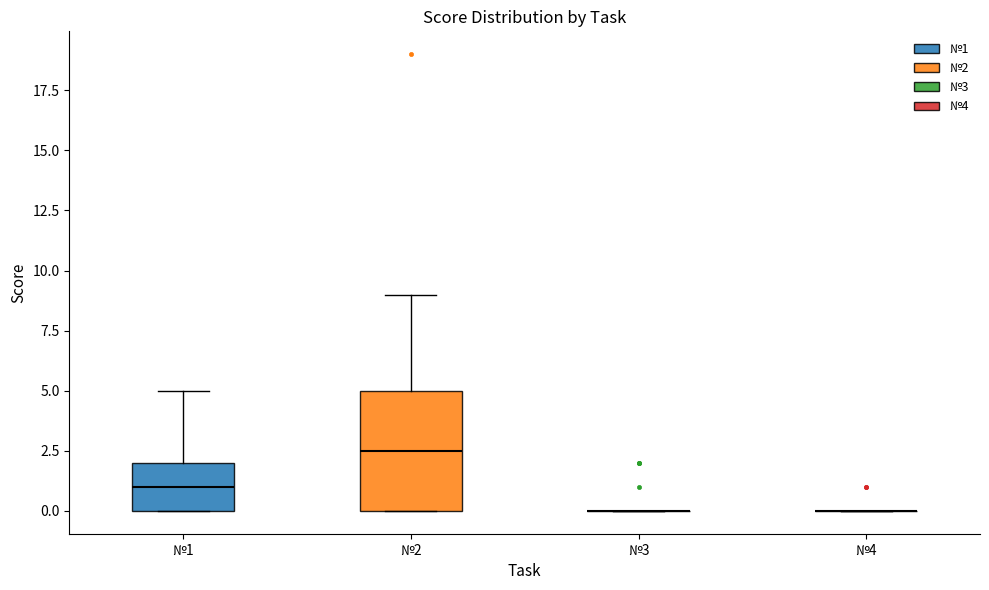

Reading left to right, transcribe this box plot: for each box, give where its median line is, the range the box spans, and where its two whiskers end, as read against the y-axis. The values are not printed on the chart, so give them approximately, as read against the axis.

№1: median 1.0, box 0.0 to 2.0, whiskers 0.0 to 5.0
№2: median 2.5, box 0.0 to 5.0, whiskers 0.0 to 9.0
№3: box collapsed to a line at 0.0, whiskers 0.0 to 0.0
№4: box collapsed to a line at 0.0, whiskers 0.0 to 0.0